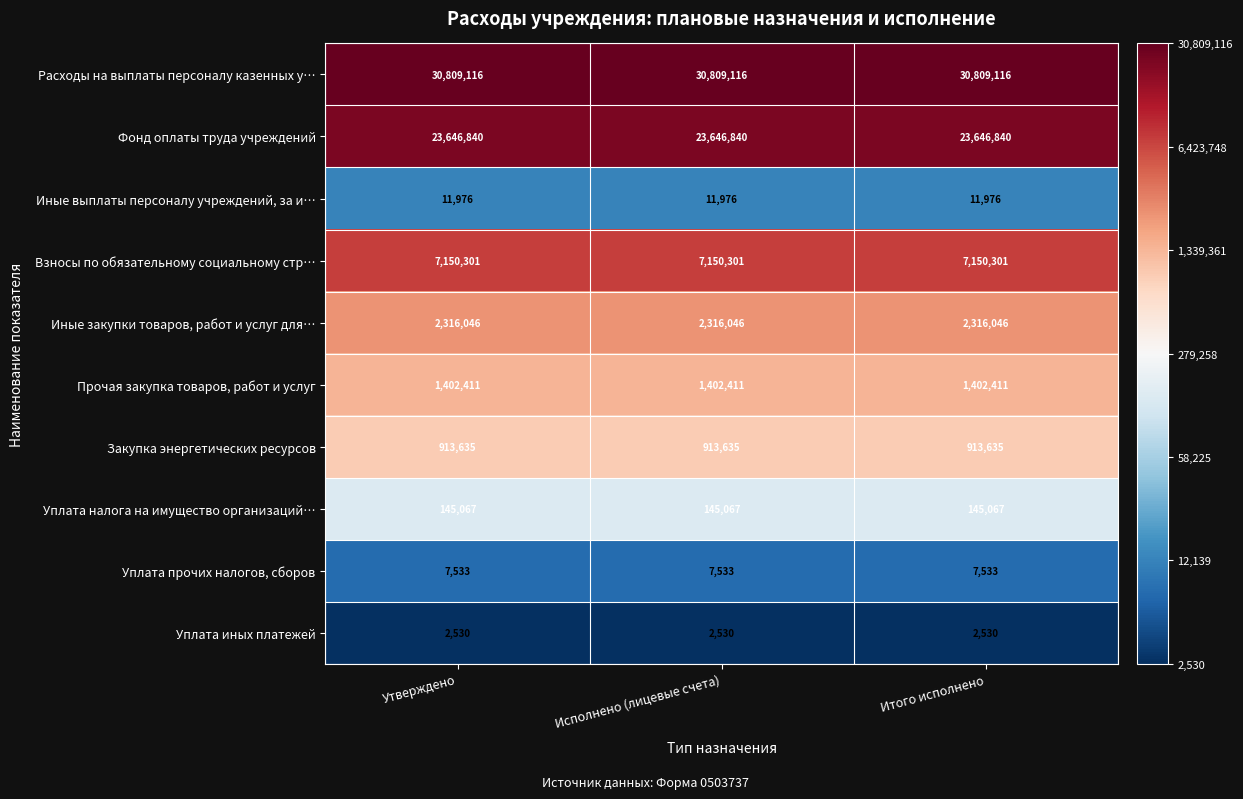

What is the sum of the Расходы на выплаты персоналу казенных у… values at Итого исполнено and Исполнено (лицевые счета)?

61618232